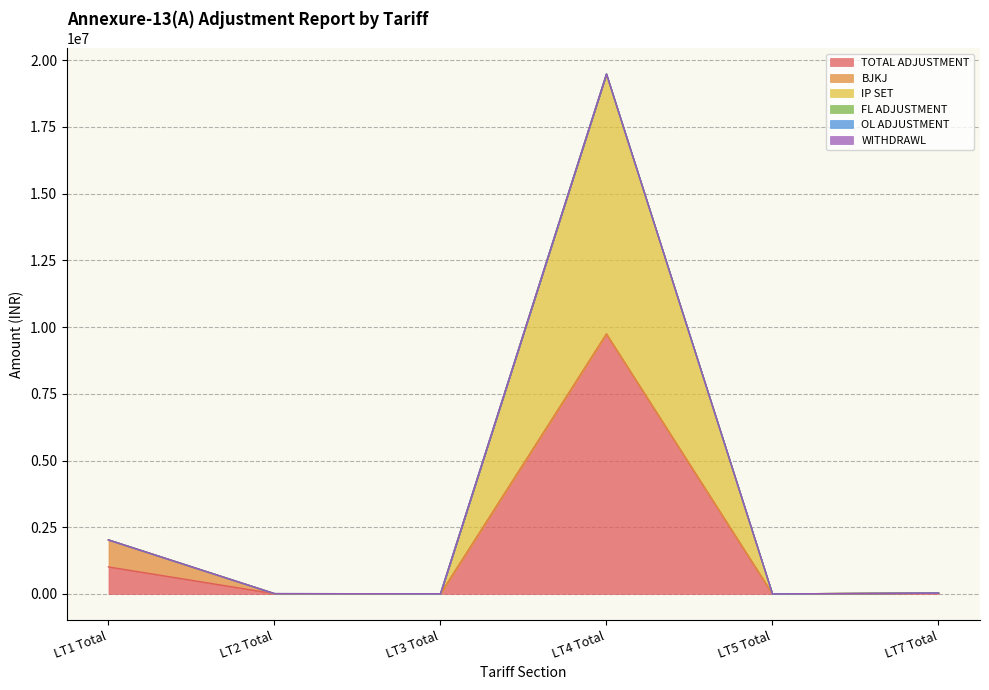

At which label is IP SET closest to 4870036?

LT1 Total